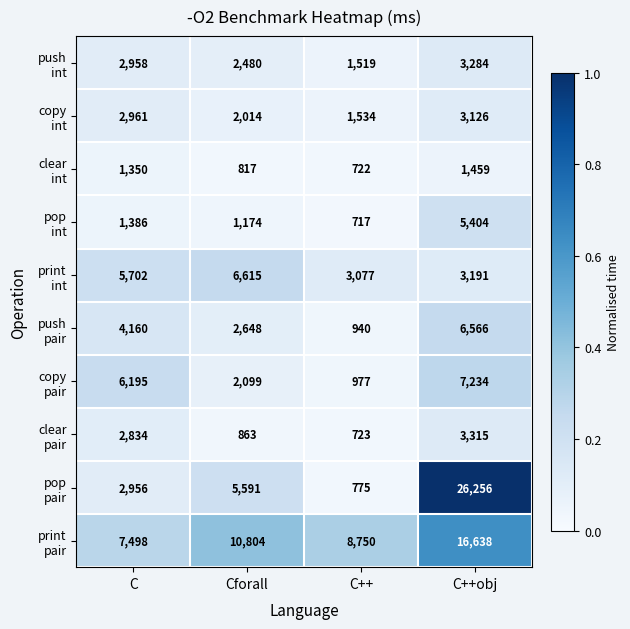

What is the difference between the highest and lowest values at C++?

8033